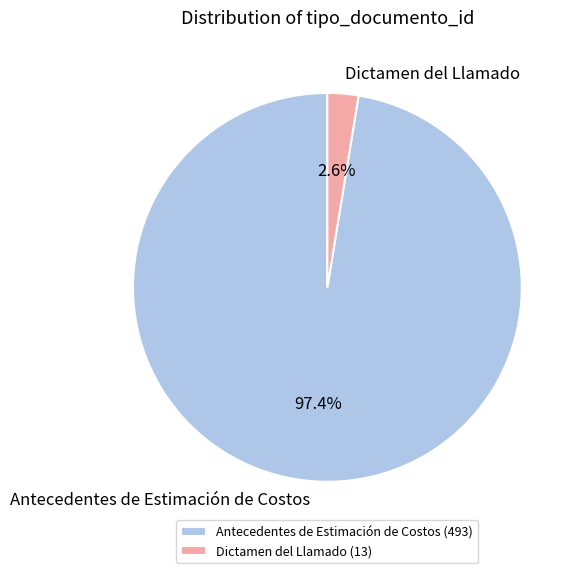

To the nearest percent, what is the difference between the Dictamen del Llamado and Antecedentes de Estimación de Costos slice percentages?

95%